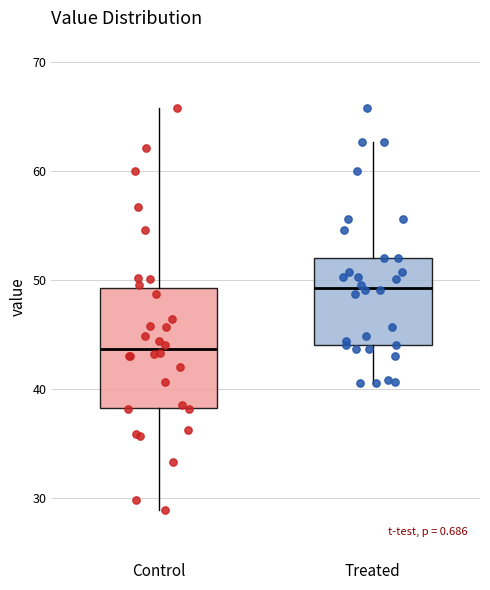

Reading left to right, transcribe this box plot: for each box, give where its median line is, the range the box spans, and where its two whiskers end, as read against the y-axis. The values are not printed on the chart, so give them approximately, as read against the axis.

Control: median 44, box 38 to 49, whiskers 29 to 66
Treated: median 49, box 44 to 52, whiskers 41 to 63